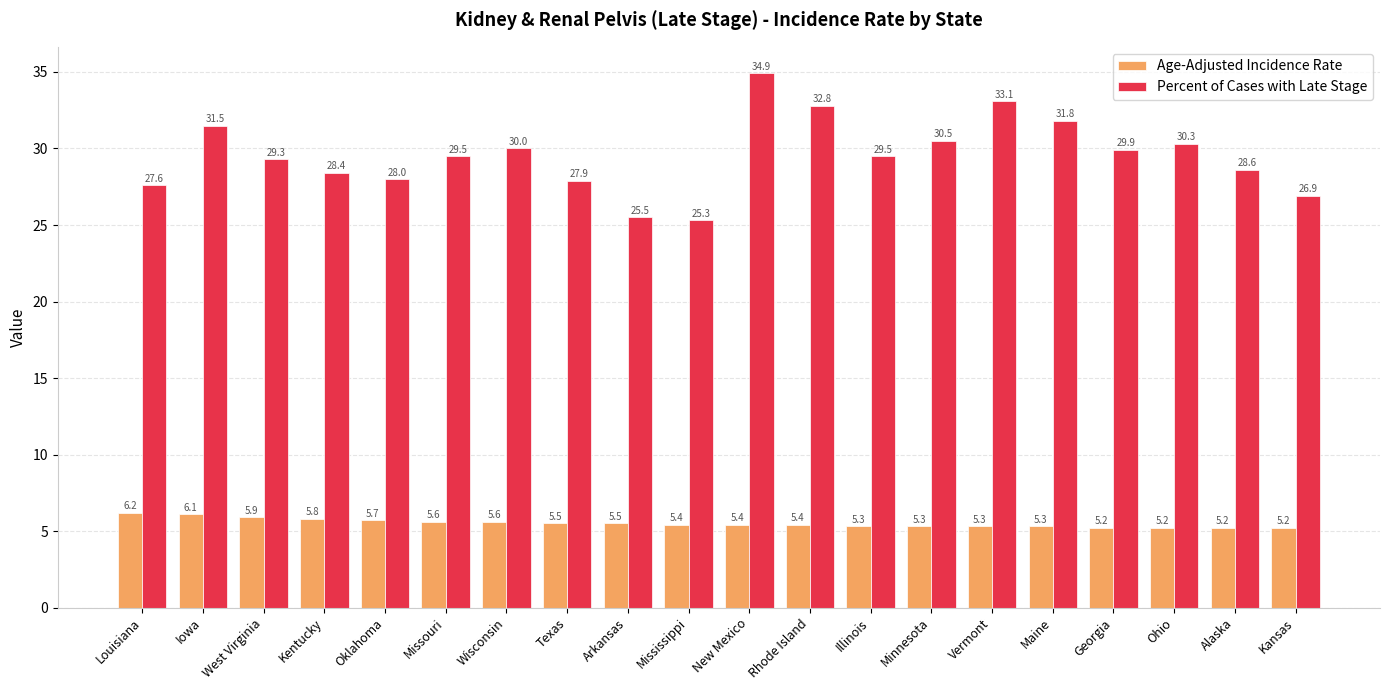

What is the label of the 19th bar from the left?

Alaska